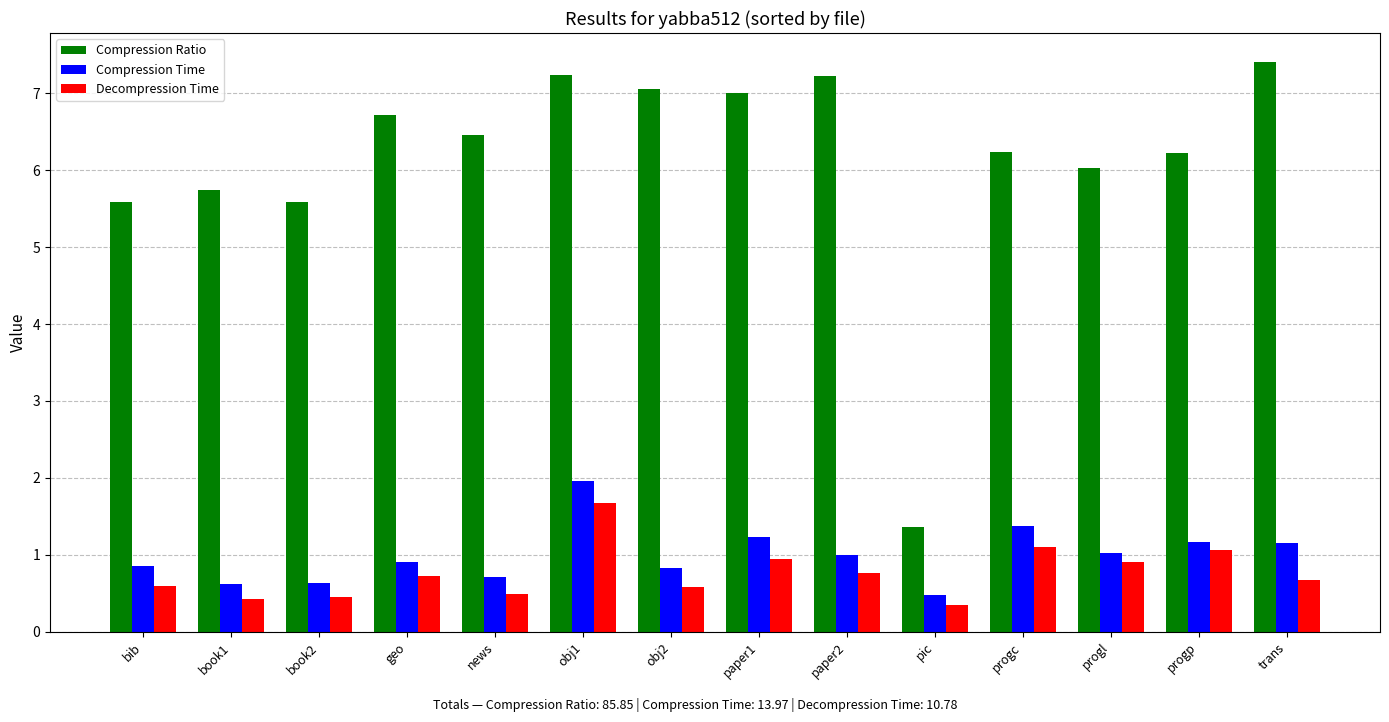

At trans, list the series in order from largest to smallest.

Compression Ratio, Compression Time, Decompression Time